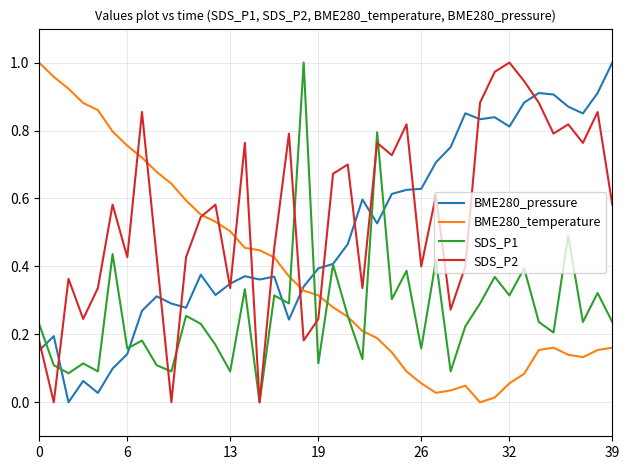

True or false: SDS_P2 and BME280_pressure cross at least once.

True